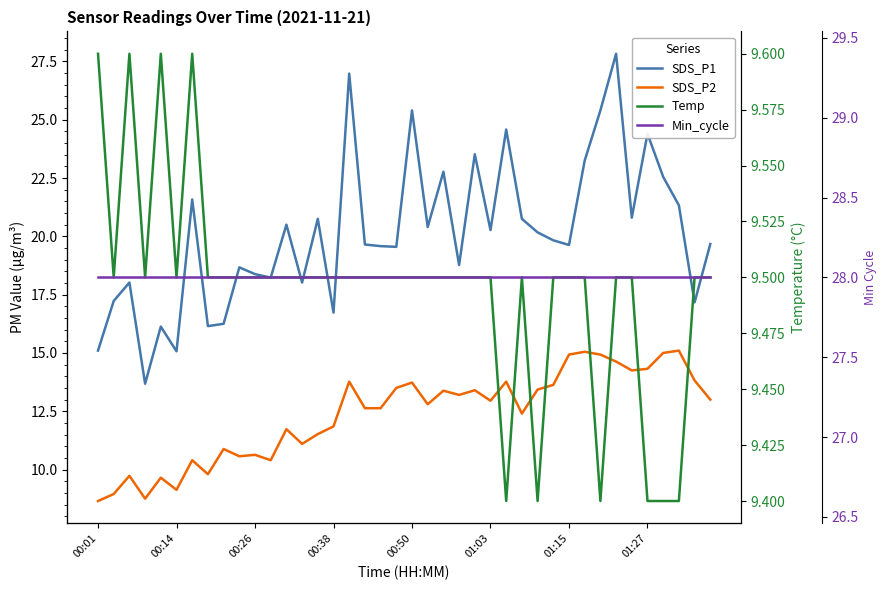

Between 13 and 19, which series saw the biggest shift?

SDS_P2